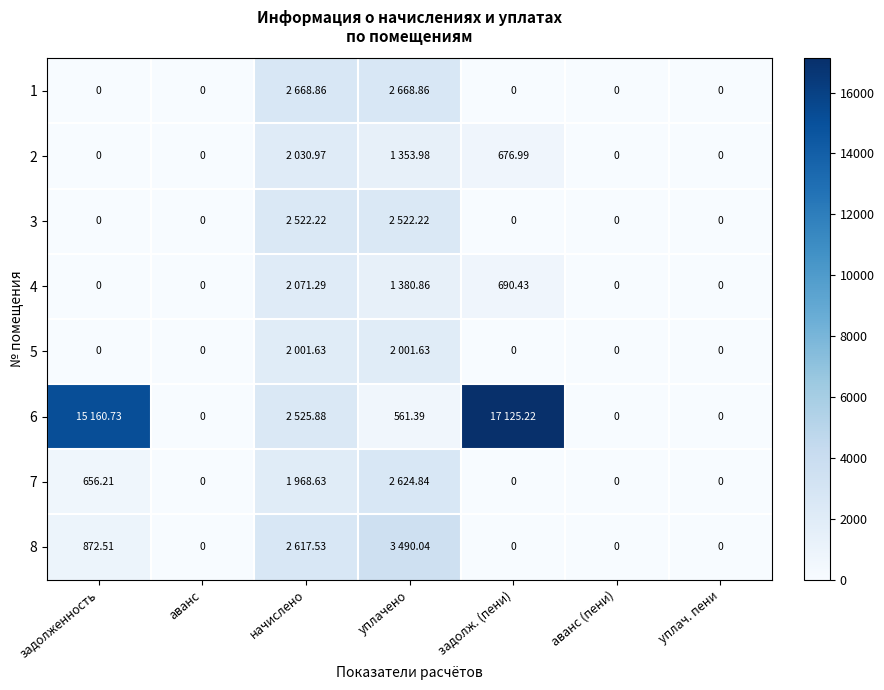

The value of 4 at уплачено is 1380.9. True or false?

True